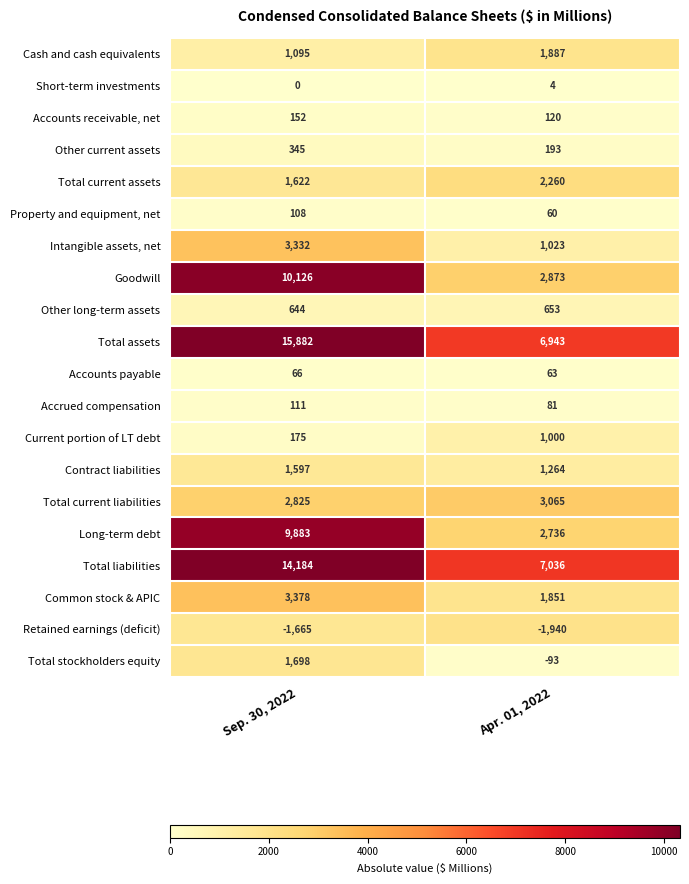

What is the maximum value for Intangible assets, net?

3332